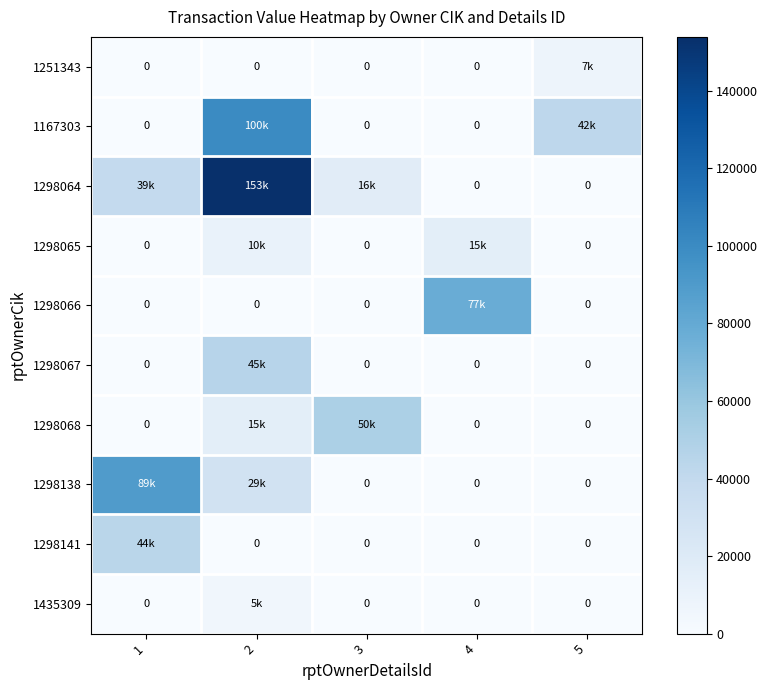

What is the difference between the second highest and second lowest values in the 1298065 series?

10230